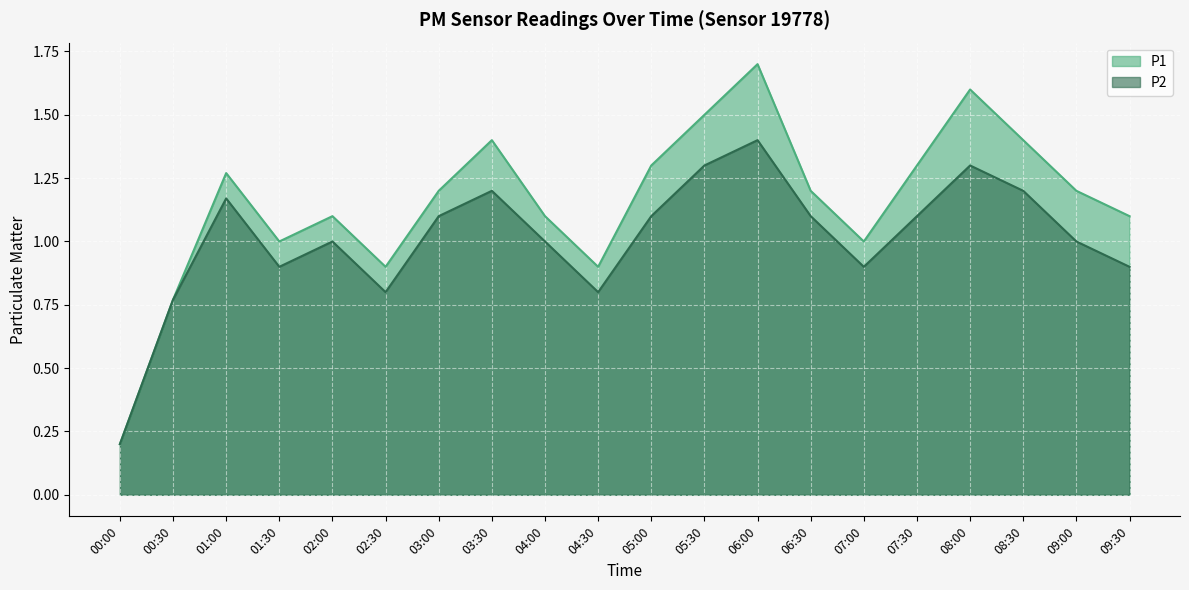

What value does the P2 series have at 05:00?

1.1